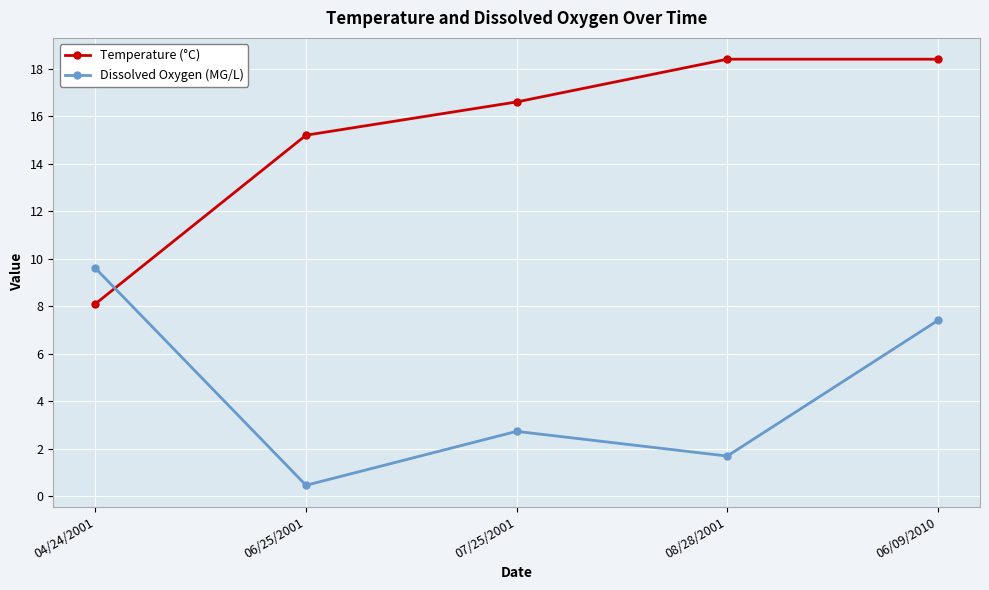

At which label is Temperature (°C) closest to 13?

06/25/2001